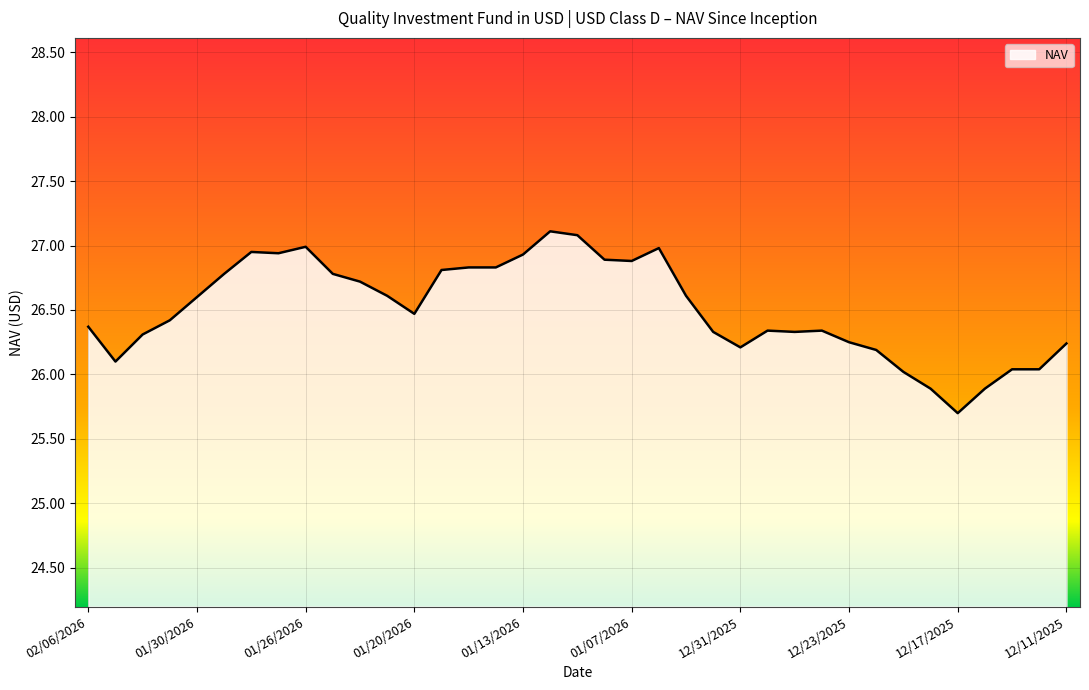

What is the difference between the maximum and minimum values?

1.4